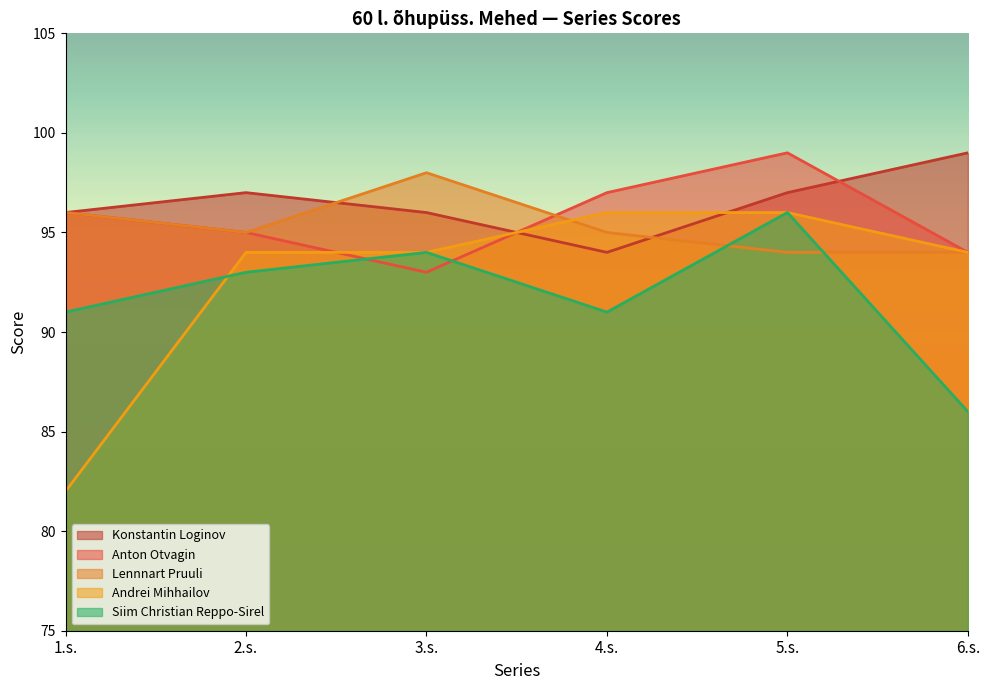

What are all the series names shown in the legend?

Konstantin Loginov, Anton Otvagin, Lennnart Pruuli, Andrei Mihhailov, Siim Christian Reppo-Sirel